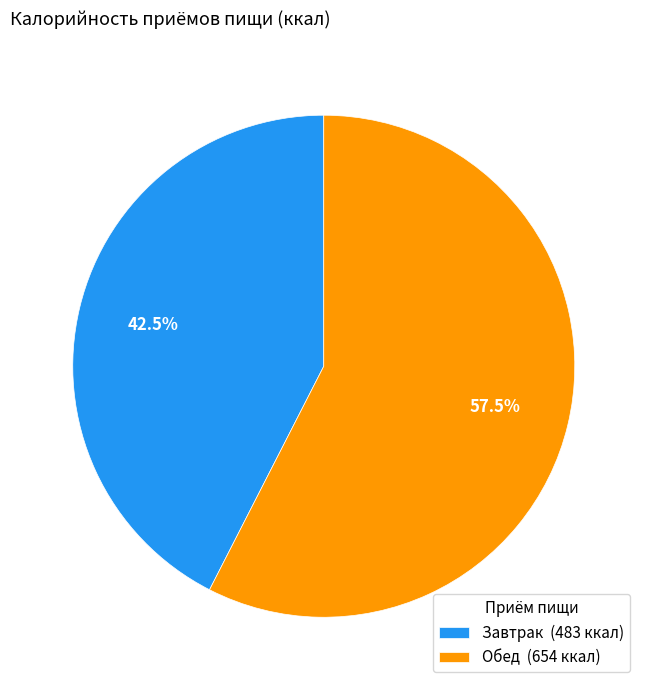

Does Обед (654 ккал) account for over 50% of the chart?

Yes